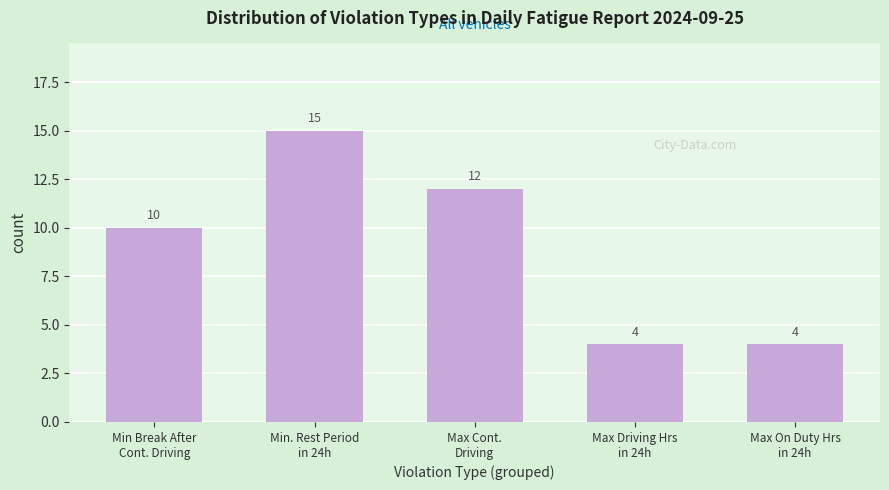

Reading left to right, extract all data points from this chart.

10	15	12	4	4